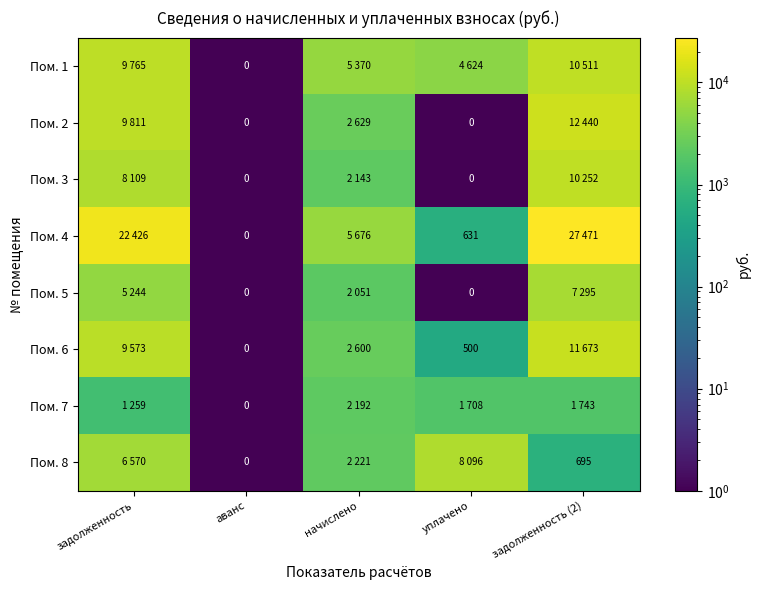

True or false: Пом. 6 has a value of 1300.5 at начислено.

False